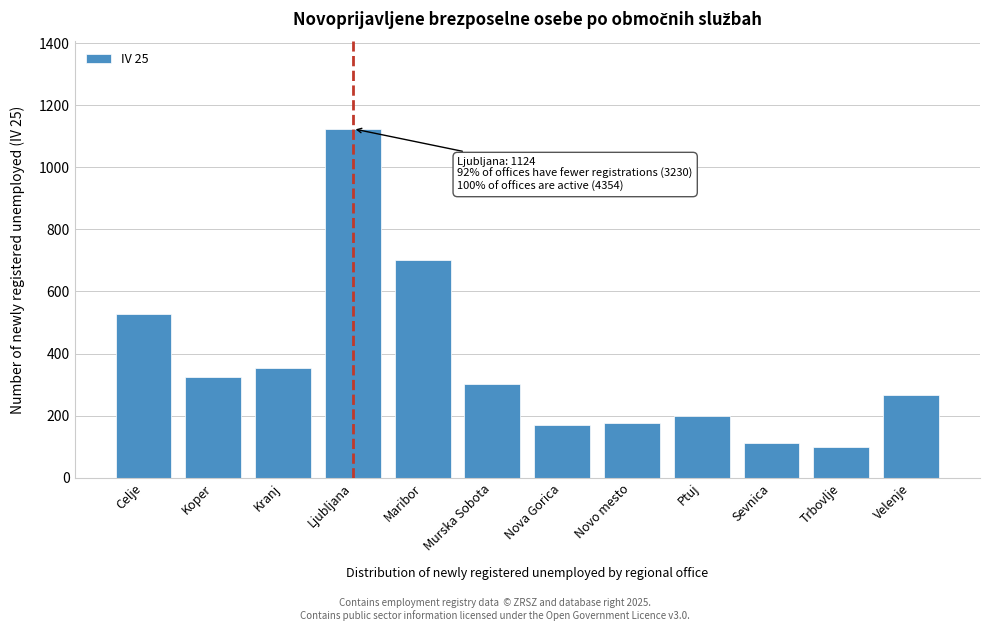

Reading left to right, transcribe all the data shown in this chart.

528	325	354	1124	701	302	169	177	199	111	98	266